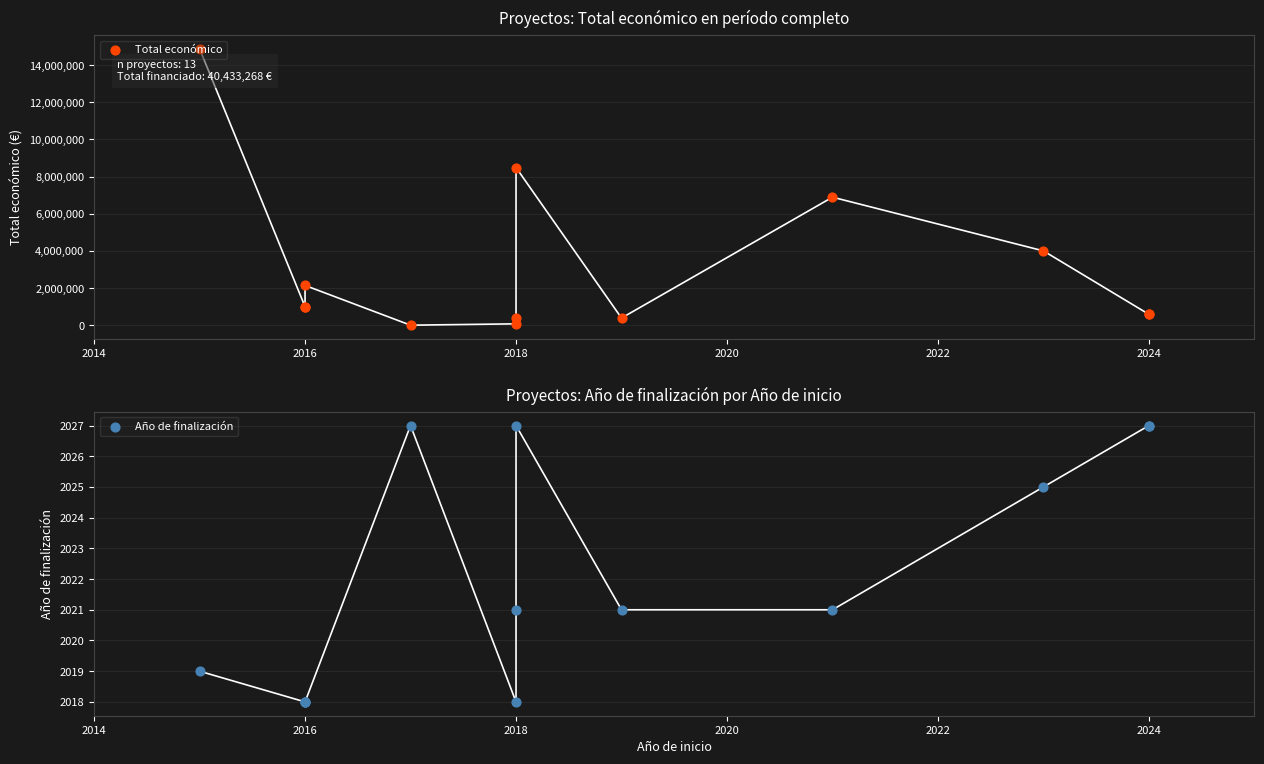

Which series reaches the minimum Y coordinate?

Año de finalización